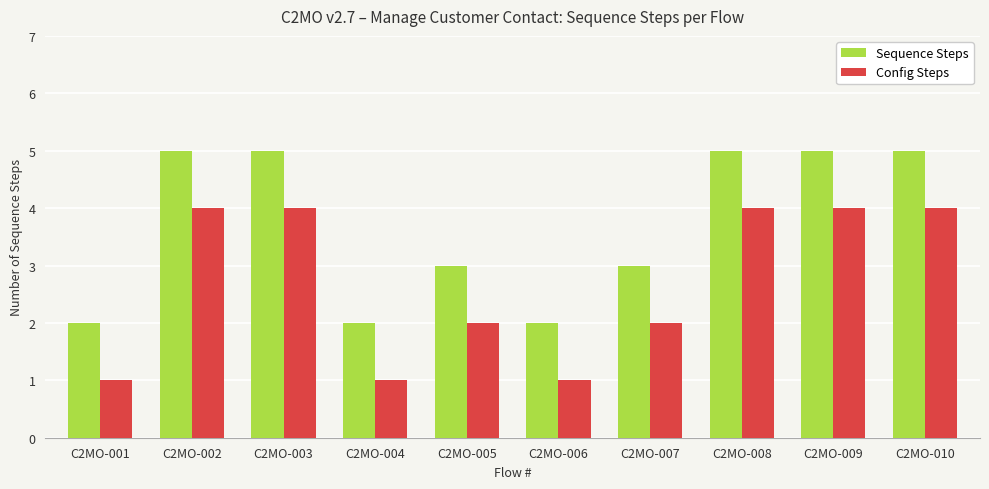

What are all the series names shown in the legend?

Sequence Steps, Config Steps